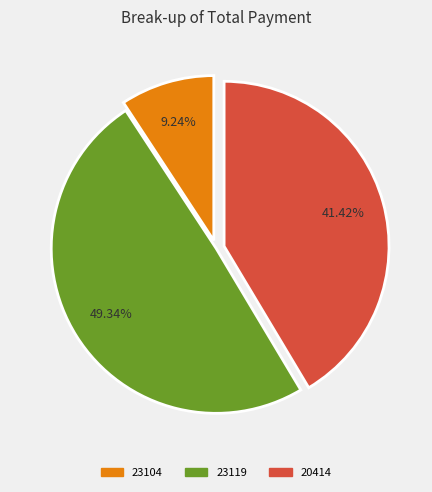

Is there a majority slice in this chart?

No